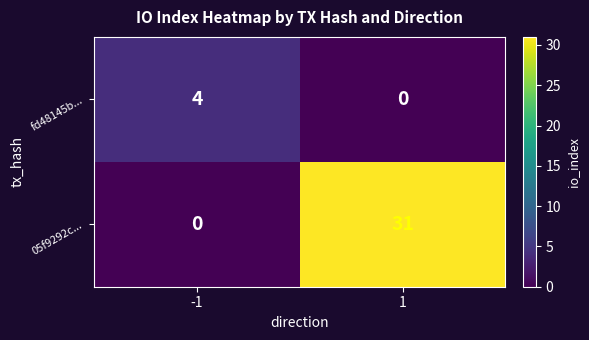

Which series has the largest range (max minus min)?

05f9292c...